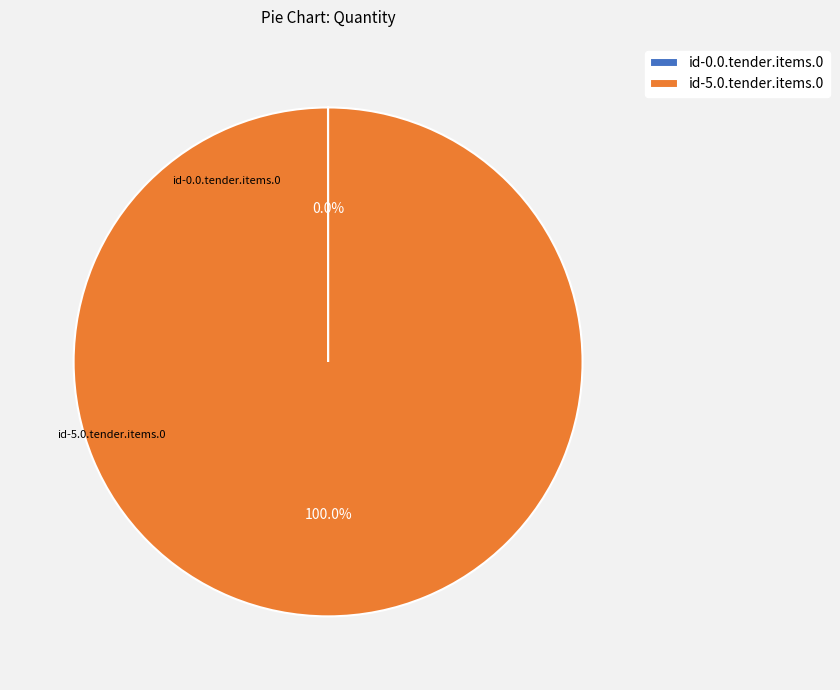

Does any single category account for the majority?

Yes